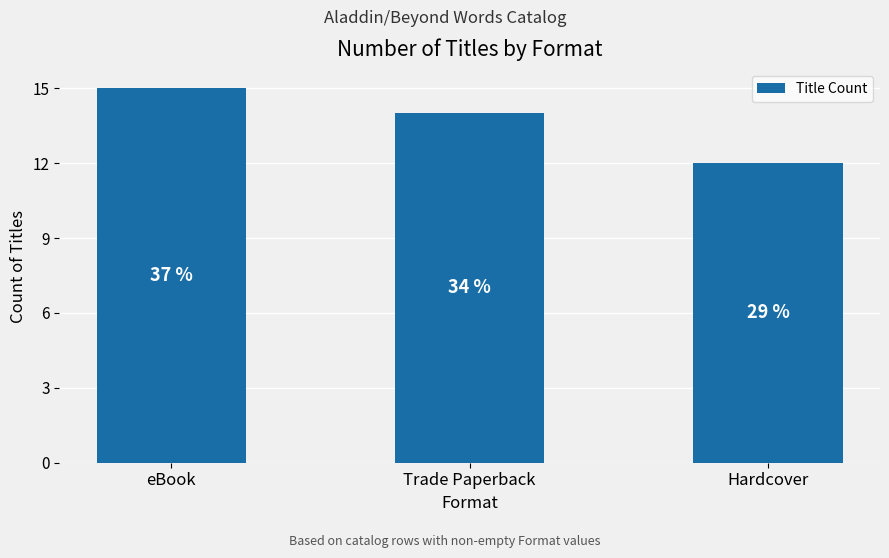

What is the label of the 1st bar from the left?

eBook